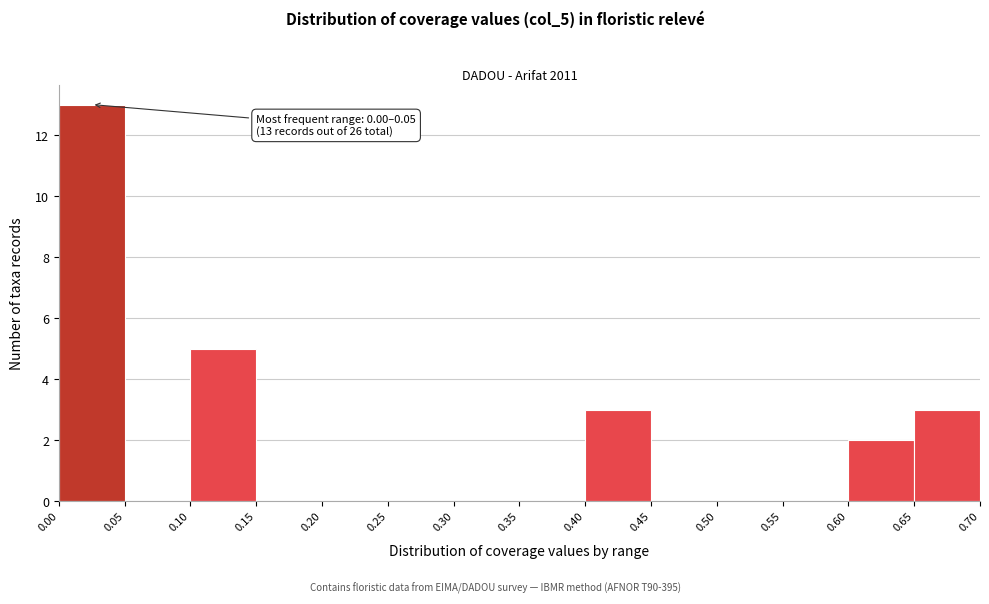

Over which range of the x-axis is the bar tallest?

0.00 to 0.05